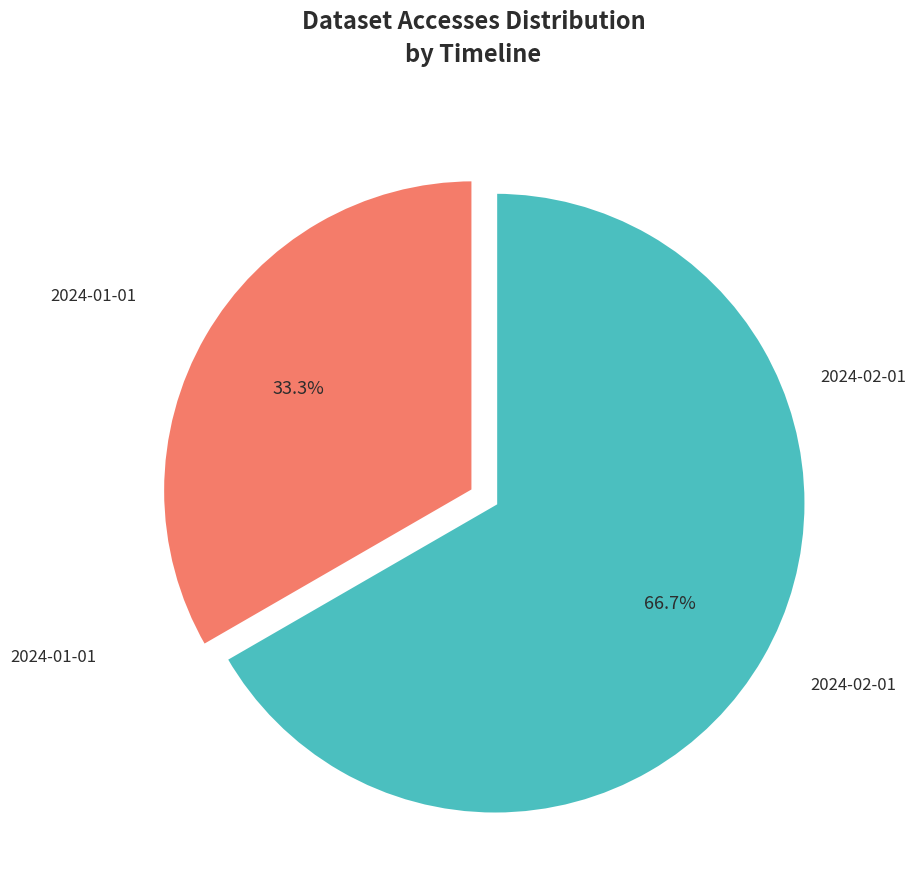

Is there a majority slice in this chart?

Yes